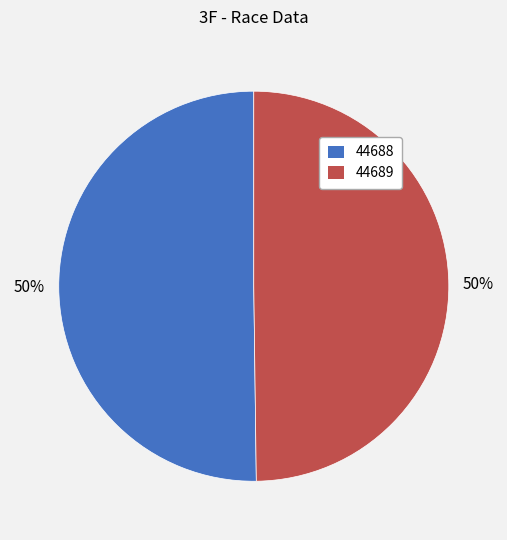

To the nearest percent, what portion does 44689 represent?

50%